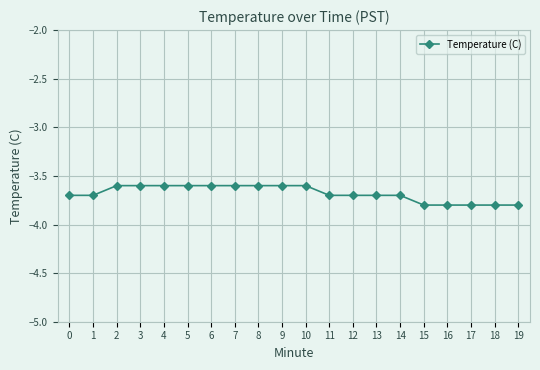

What is the minimum value shown in the chart?

-3.8